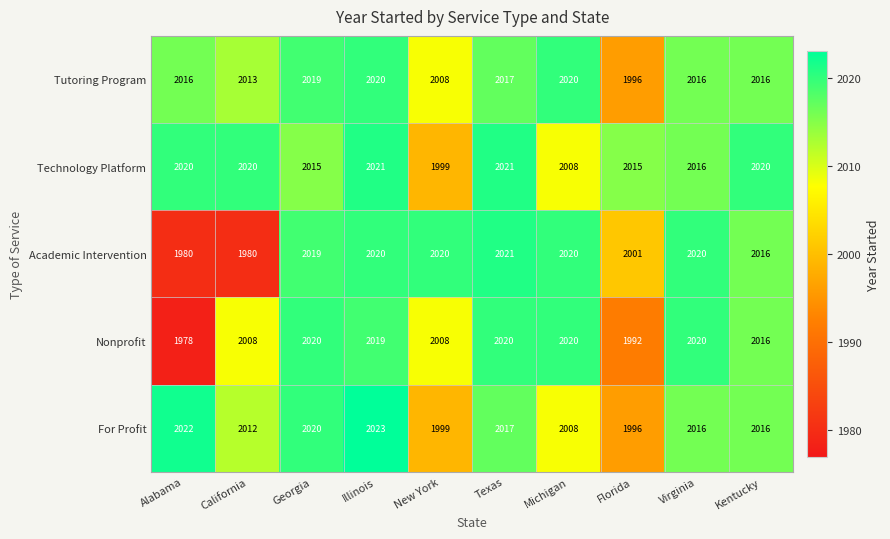

At which label is Nonprofit closest to 1999?

Florida